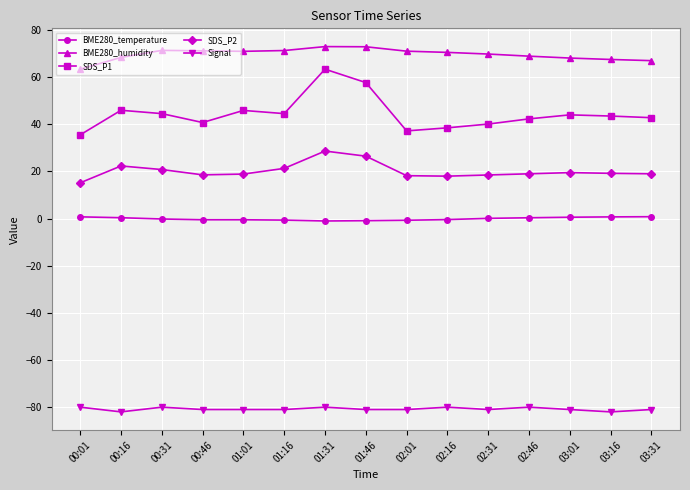

What is the difference between the maximum and minimum values in the SDS_P2 series?

13.5